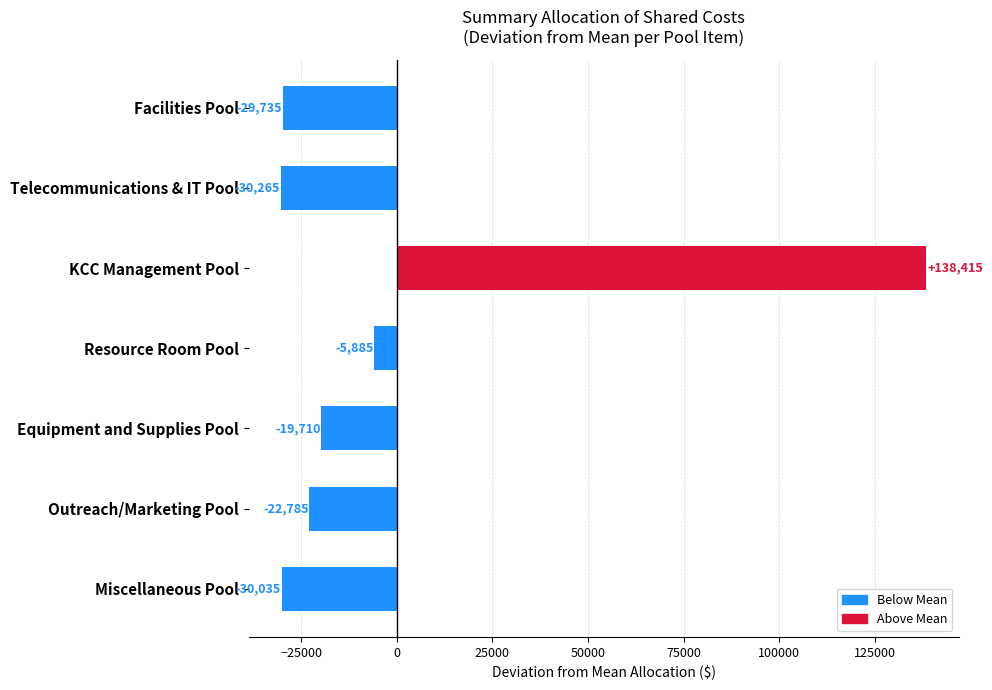

Does the chart contain any negative values?

Yes